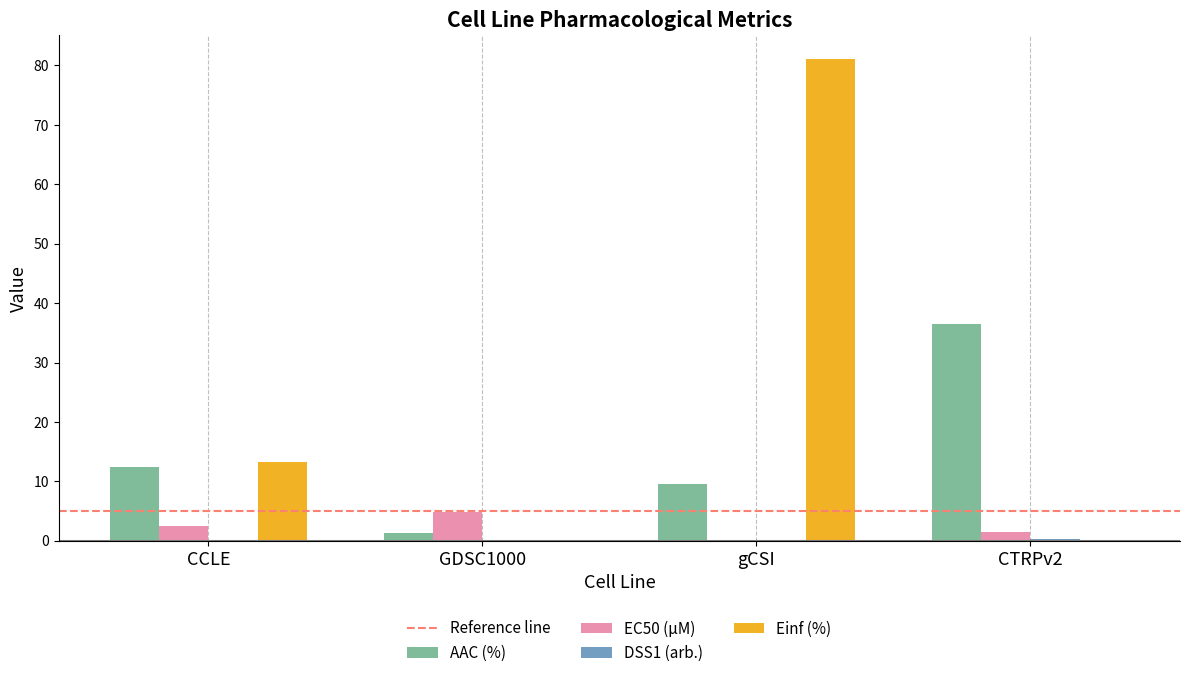

Which category has the highest value in the EC50 (µM) series?

GDSC1000